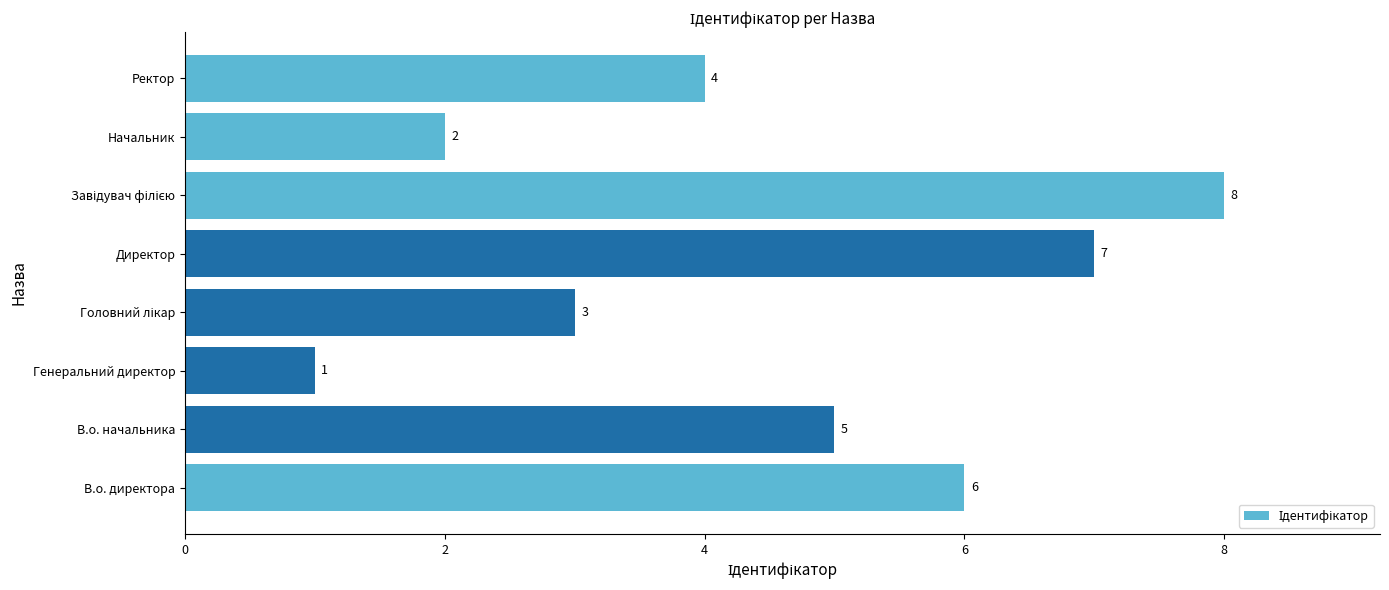

Which has a higher value, Начальник or В.о. директора?

В.о. директора